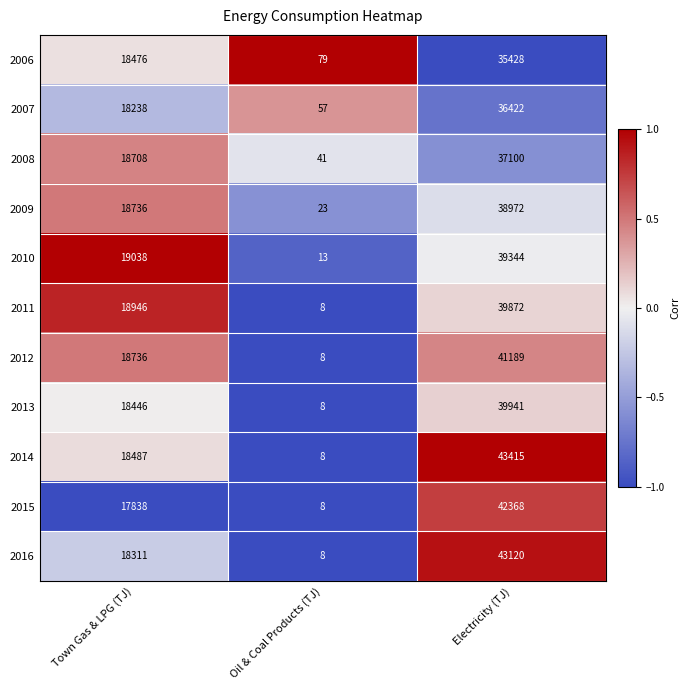

How many 2014 values are between 8 and 43415?

3